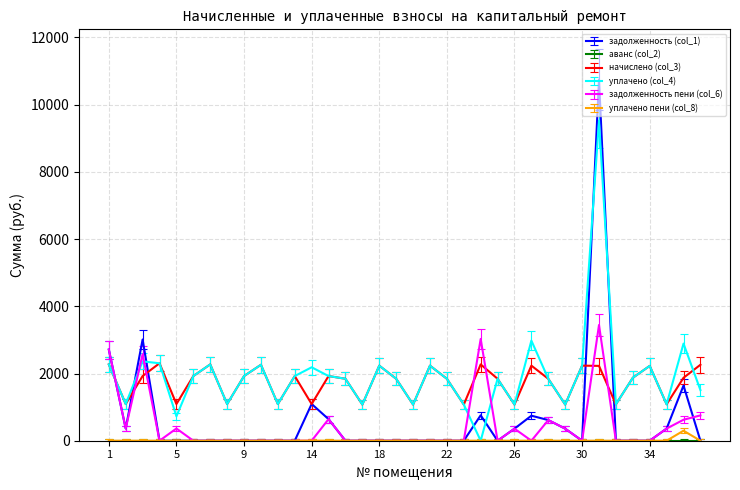

True or false: уплачено пени (col_8) and начислено (col_3) intersect in this chart.

False